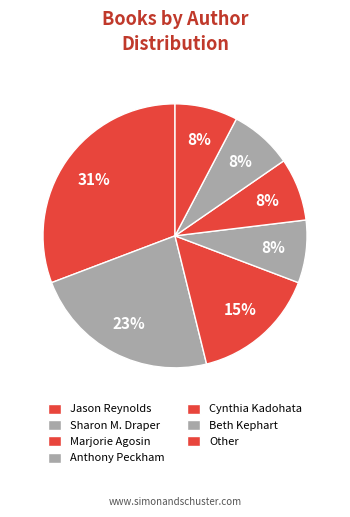

To the nearest percent, what is the difference between the largest and smallest slice percentages?

23%